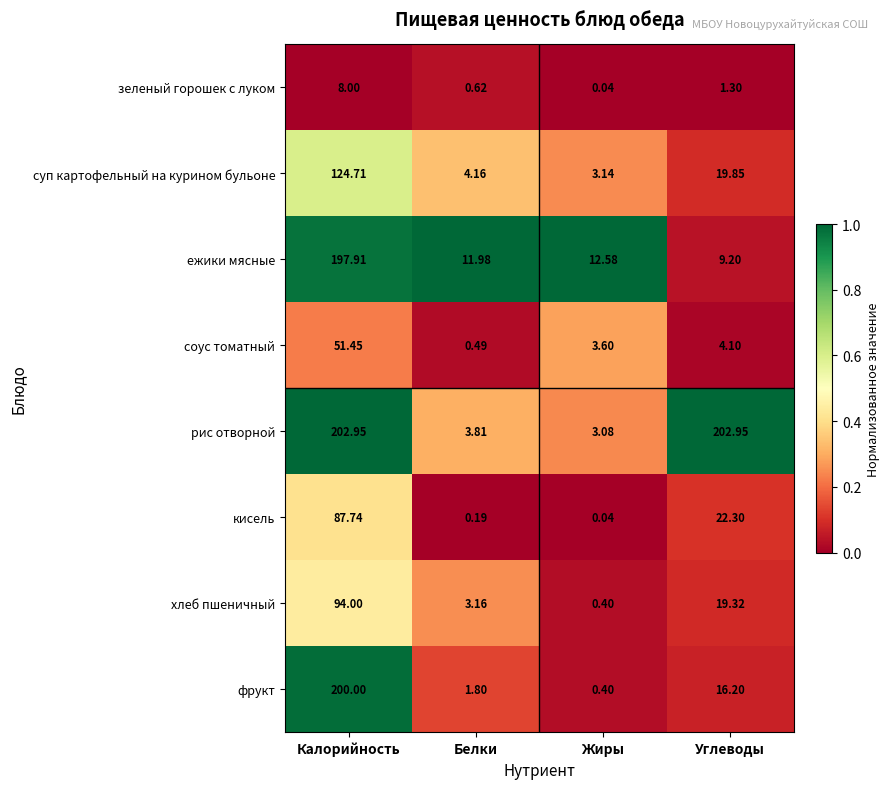

At how many categories does at least one series exceed 0?

4